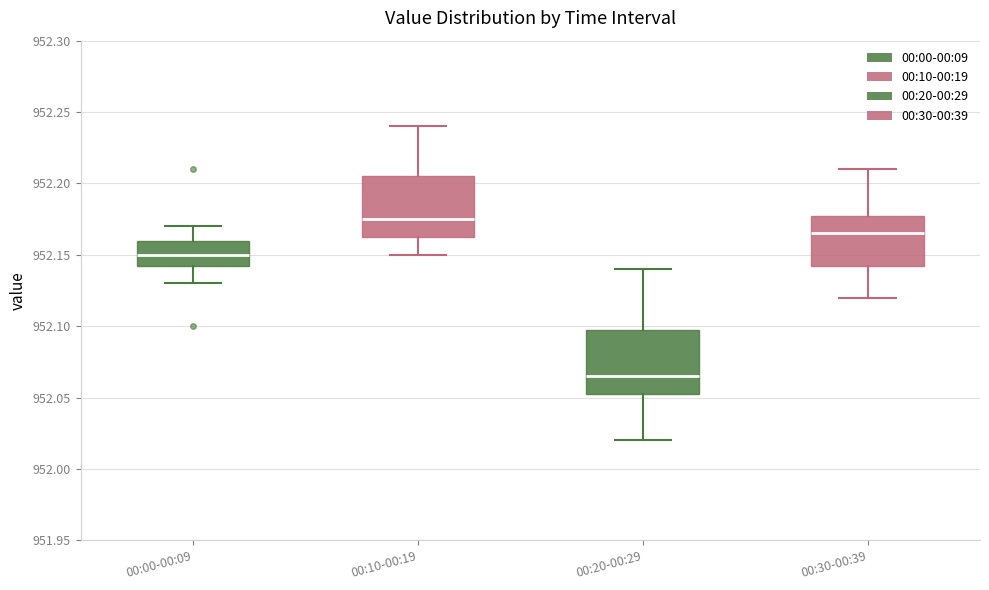

Reading left to right, transcribe this box plot: for each box, give where its median line is, the range the box spans, and where its two whiskers end, as read against the y-axis. The values are not printed on the chart, so give them approximately, as read against the axis.

00:00-00:09: median 952.150, box 952.145 to 952.160, whiskers 952.130 to 952.170
00:10-00:19: median 952.175, box 952.165 to 952.205, whiskers 952.150 to 952.240
00:20-00:29: median 952.065, box 952.055 to 952.100, whiskers 952.020 to 952.140
00:30-00:39: median 952.165, box 952.145 to 952.180, whiskers 952.120 to 952.210